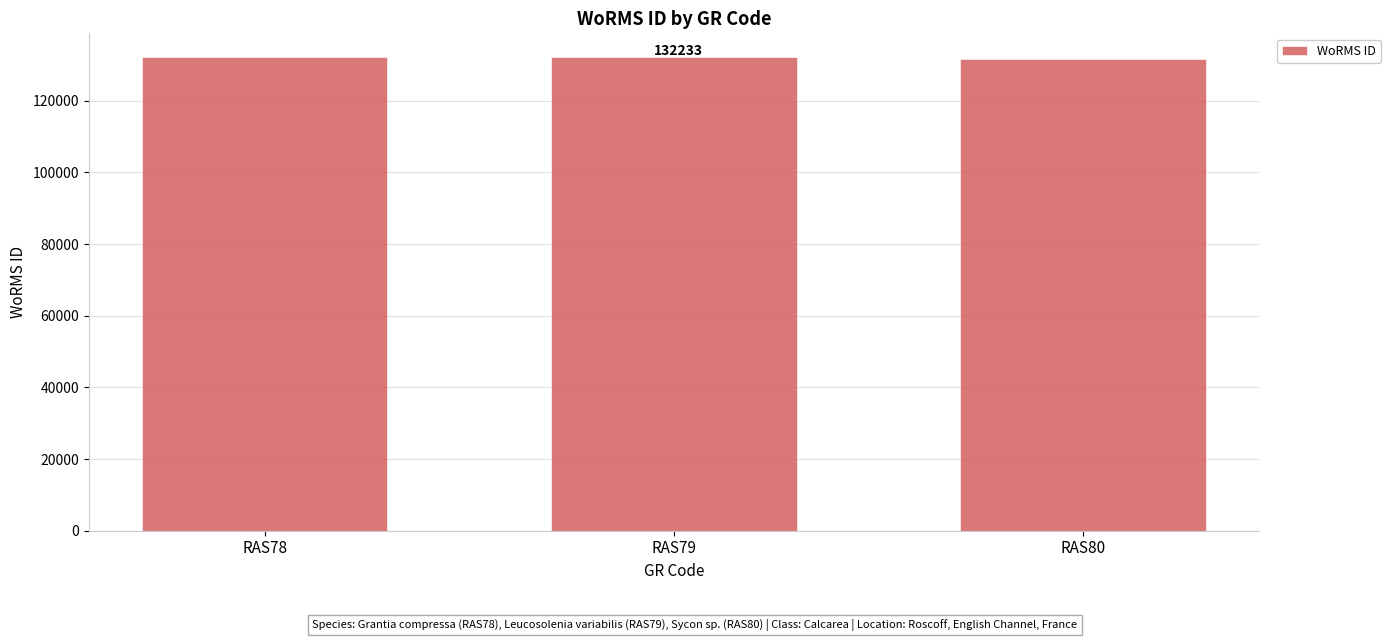

What is the smallest value displayed?

131723